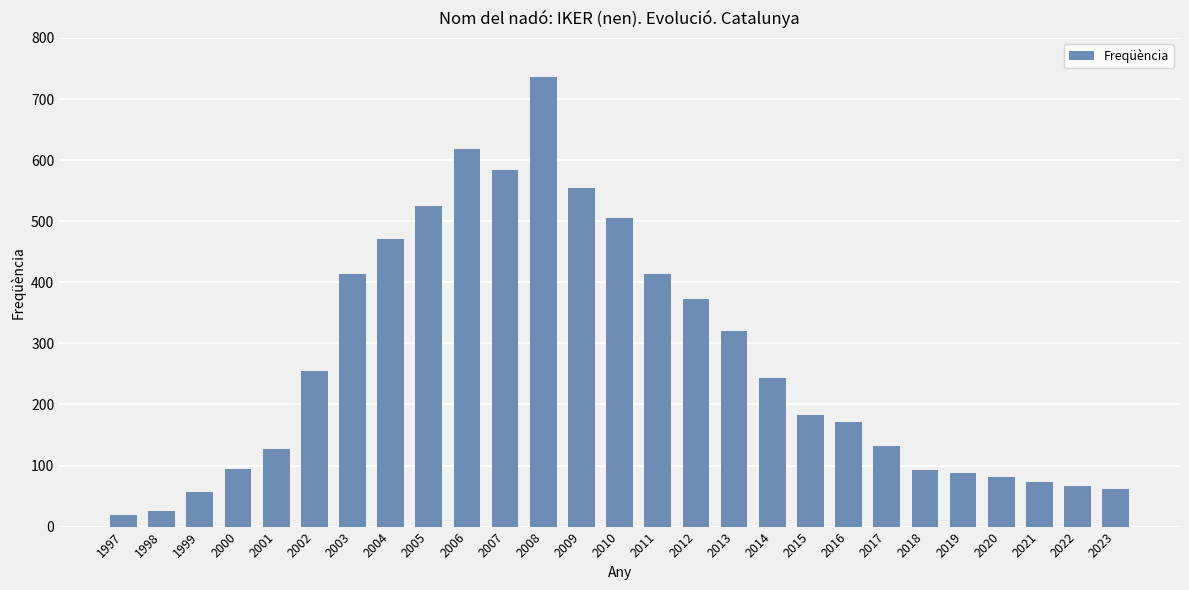

Which has a higher value, 2007 or 2020?

2007